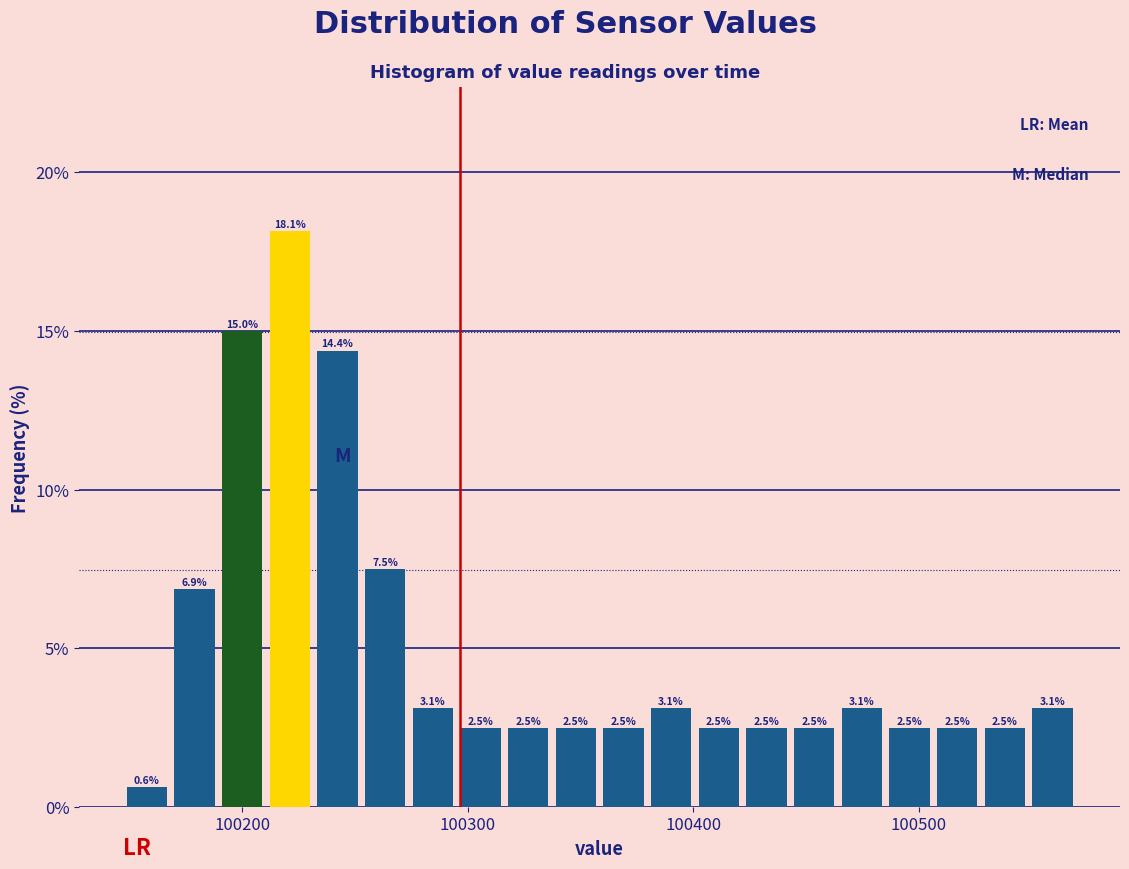

Read against the x-axis, roughly where is the centre of the tallest bar?

100220